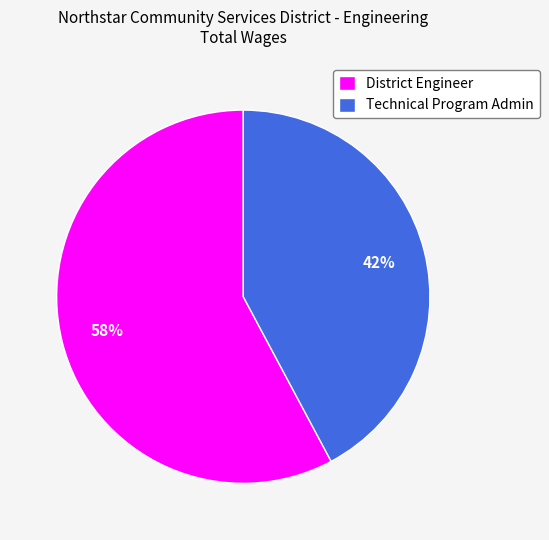

What is the ratio of the value at District Engineer to the value at Technical Program Admin?

1.4